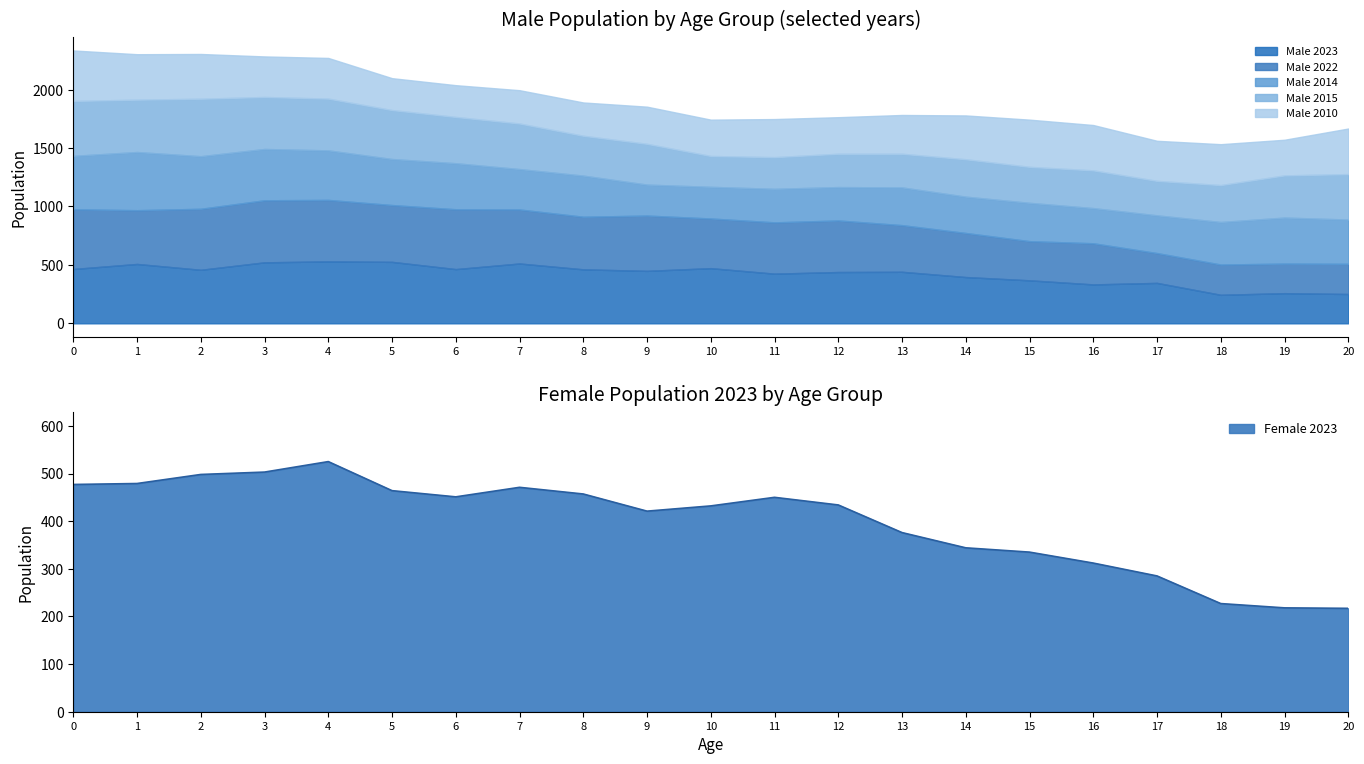

Reading right to left, transcribe all the data shown in this chart.

Male 2023: 20=251	19=258	18=244	17=346	16=333	15=368	14=396	13=441	12=439	11=425	10=472	9=449	8=462	7=512	6=464	5=526	4=530	3=522	2=458	1=508	0=465
Male 2022: 20=258	19=253	18=259	17=255	16=352	15=335	14=377	13=399	12=441	11=439	10=425	9=473	8=450	7=462	6=512	5=486	4=526	3=531	2=522	1=460	0=511
Male 2014: 20=379	19=394	18=364	17=323	16=301	15=328	14=311	13=323	12=286	11=287	10=271	9=265	8=352	7=346	6=394	5=394	4=424	3=439	2=450	1=498	0=457
Male 2015: 20=389	19=361	18=316	17=295	16=323	15=308	14=320	13=288	12=285	11=271	10=264	9=349	8=341	7=390	6=396	5=419	4=443	3=445	2=492	1=448	0=470
Male 2010: 20=390	19=305	18=350	17=343	16=388	15=404	14=375	13=332	12=313	11=326	10=311	9=318	8=285	7=285	6=272	5=273	4=348	3=347	2=383	1=389	0=432
Female 2023: 20=217	19=218	18=227	17=285	16=312	15=335	14=344	13=376	12=434	11=450	10=432	9=421	8=457	7=471	6=451	5=464	4=525	3=503	2=498	1=479	0=477